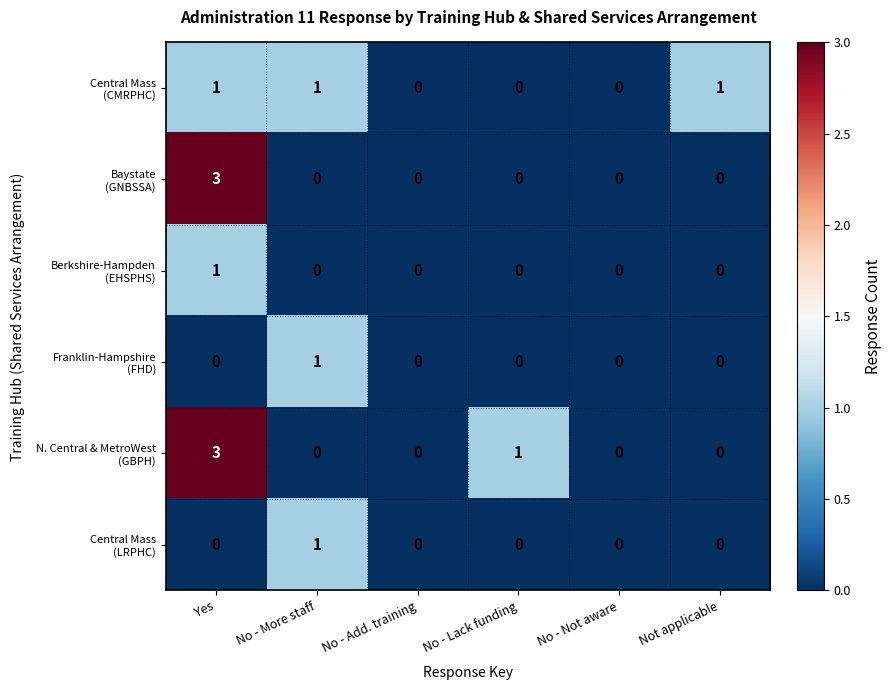

Which category has the highest value across all series?

Yes